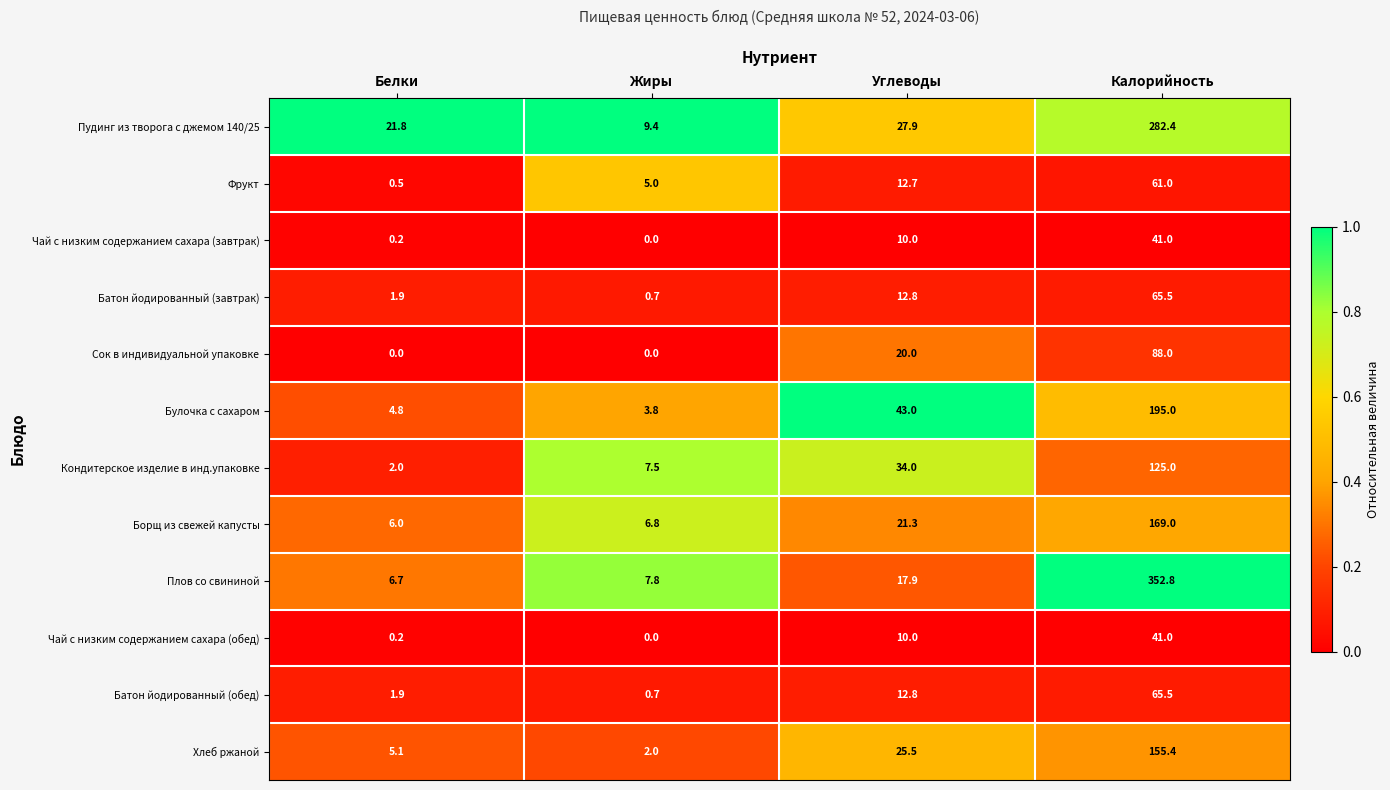

Count the number of categories in the chart.

4